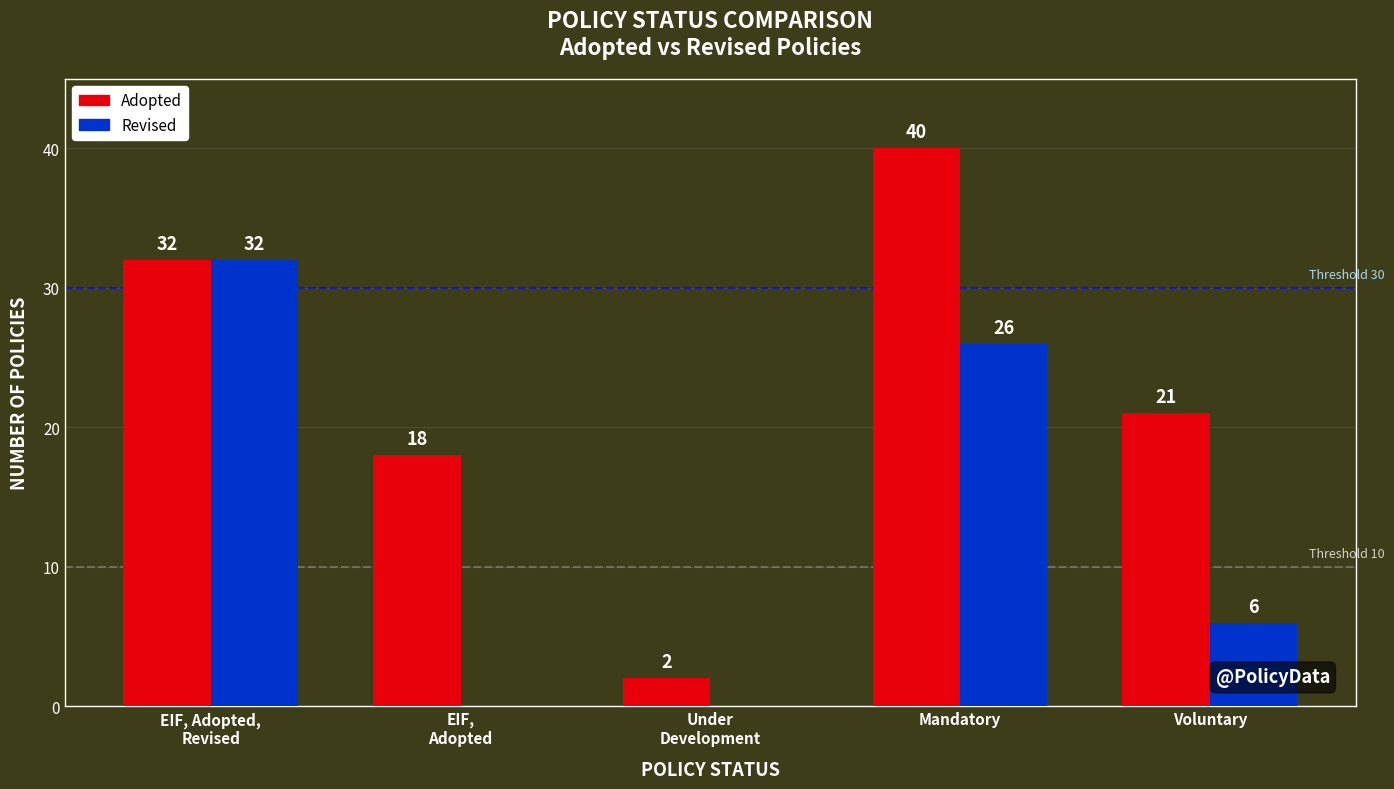

Between Mandatory and Voluntary, which series saw the biggest shift?

Revised